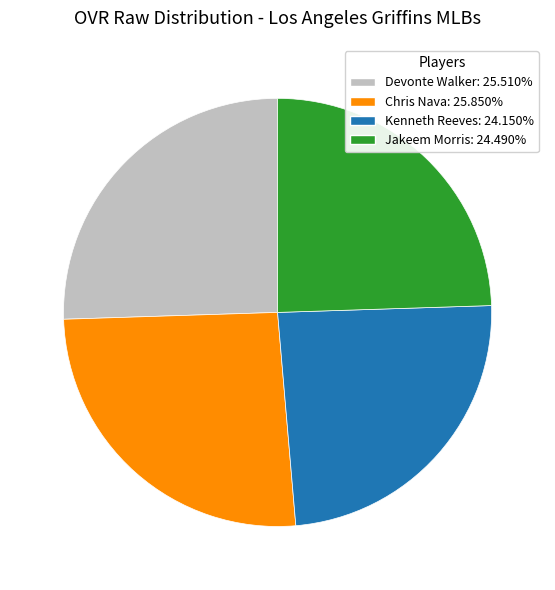

Does any single category account for the majority?

No